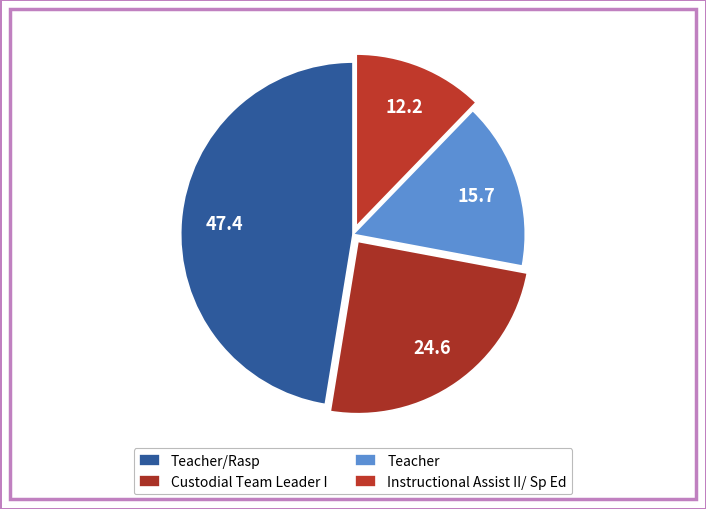

True or false: Teacher accounts for 16% of the total.

True